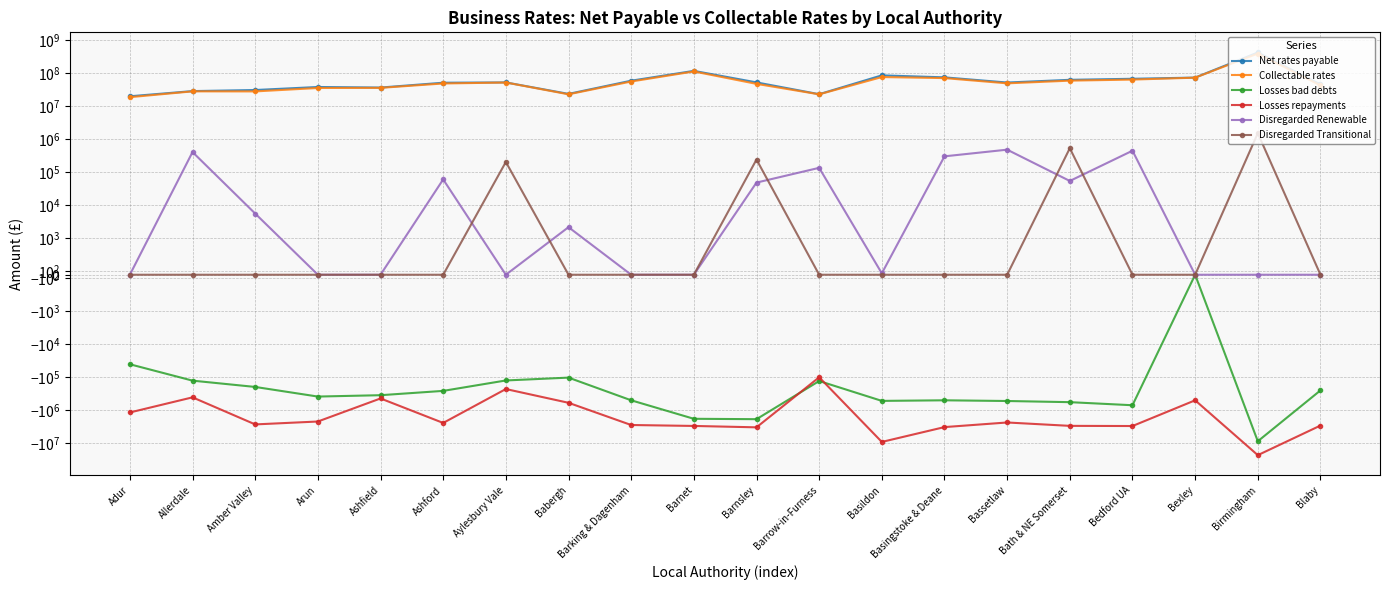

True or false: Disregarded Renewable and Disregarded Transitional cross at least once.

True